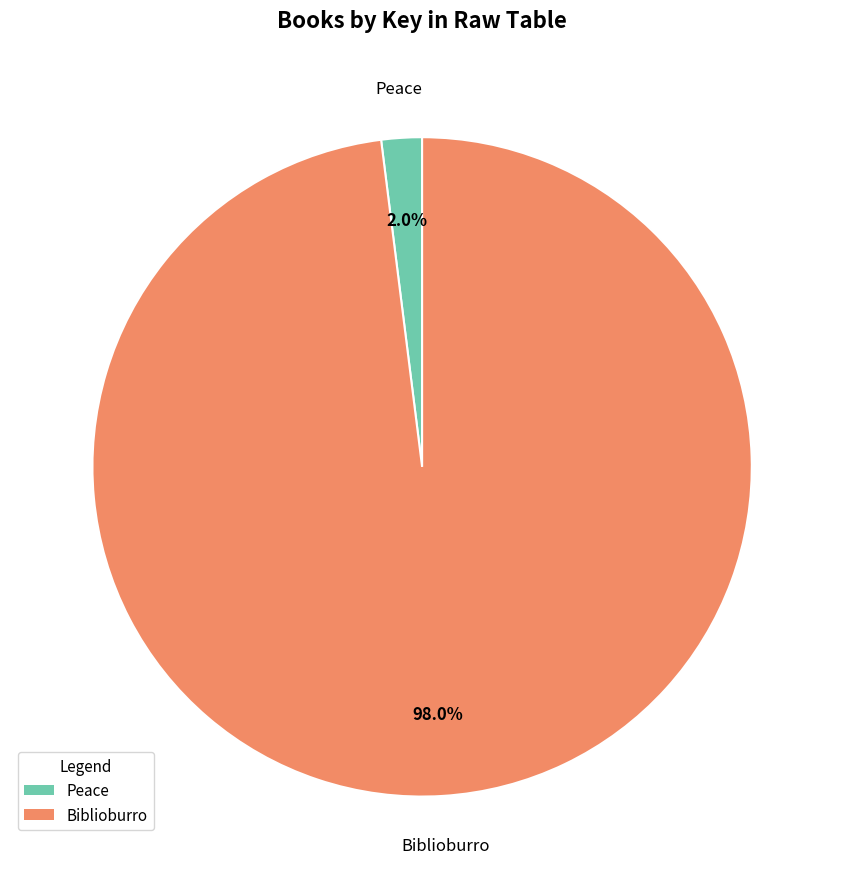

To the nearest percent, what is the difference between the largest and smallest slice percentages?

96%